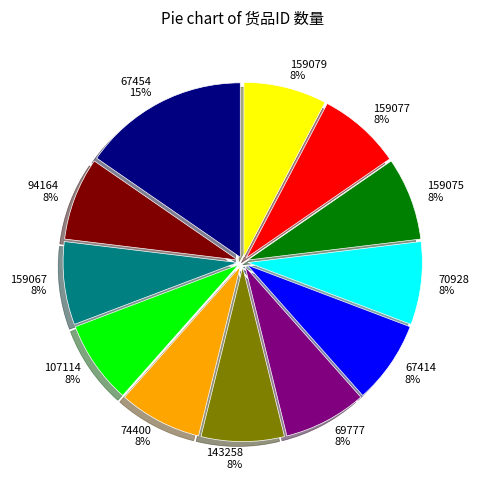

How many slices are in this pie chart?

12